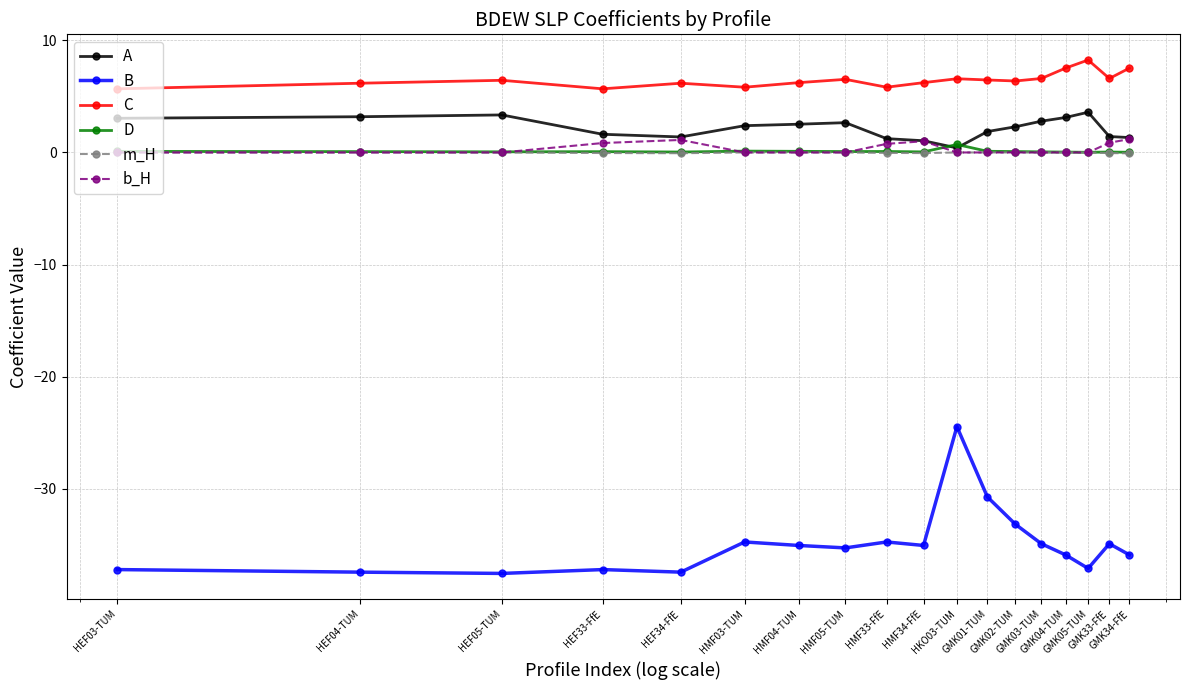

What is the value of the C point at the 15th from the left?

7.5